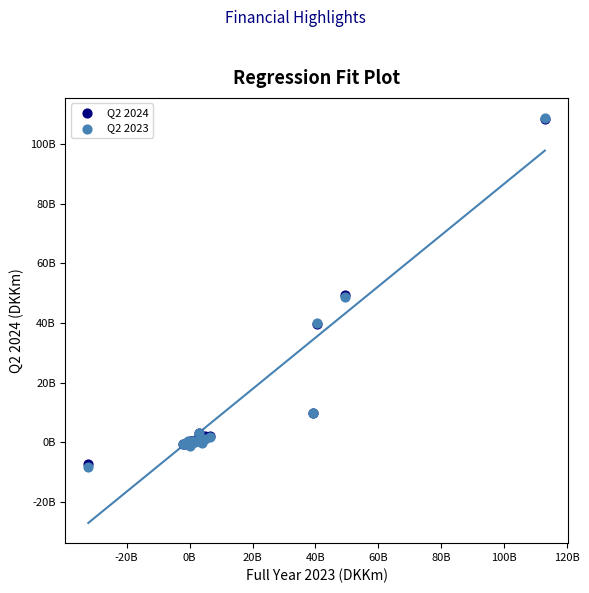

What are all the series names shown in the legend?

Q2 2024, Q2 2023